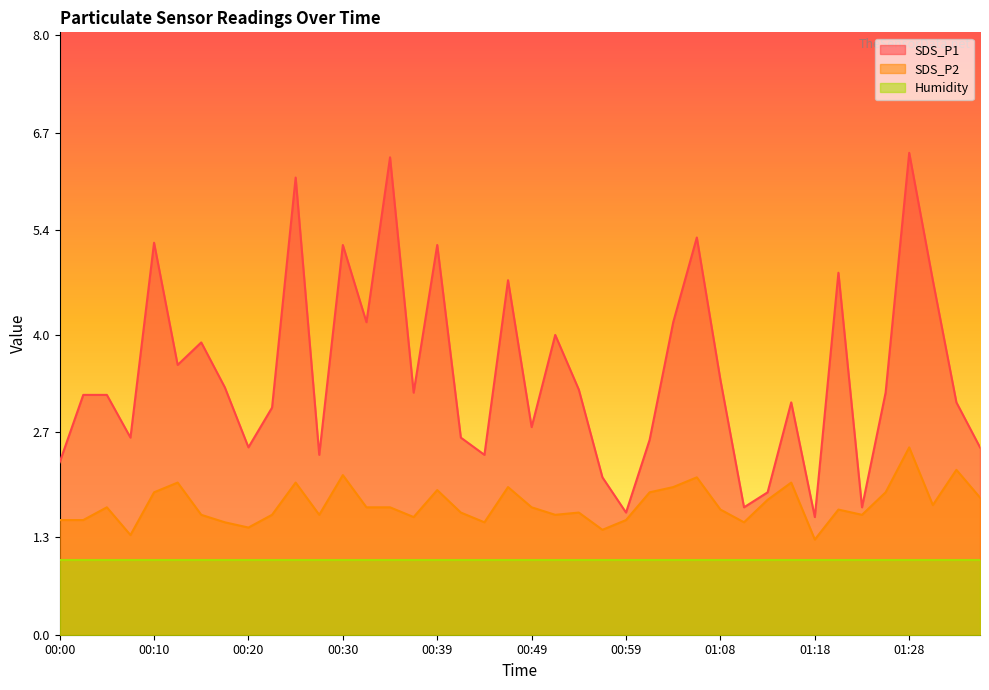

Which label corresponds to the smallest value in the chart?

01:18